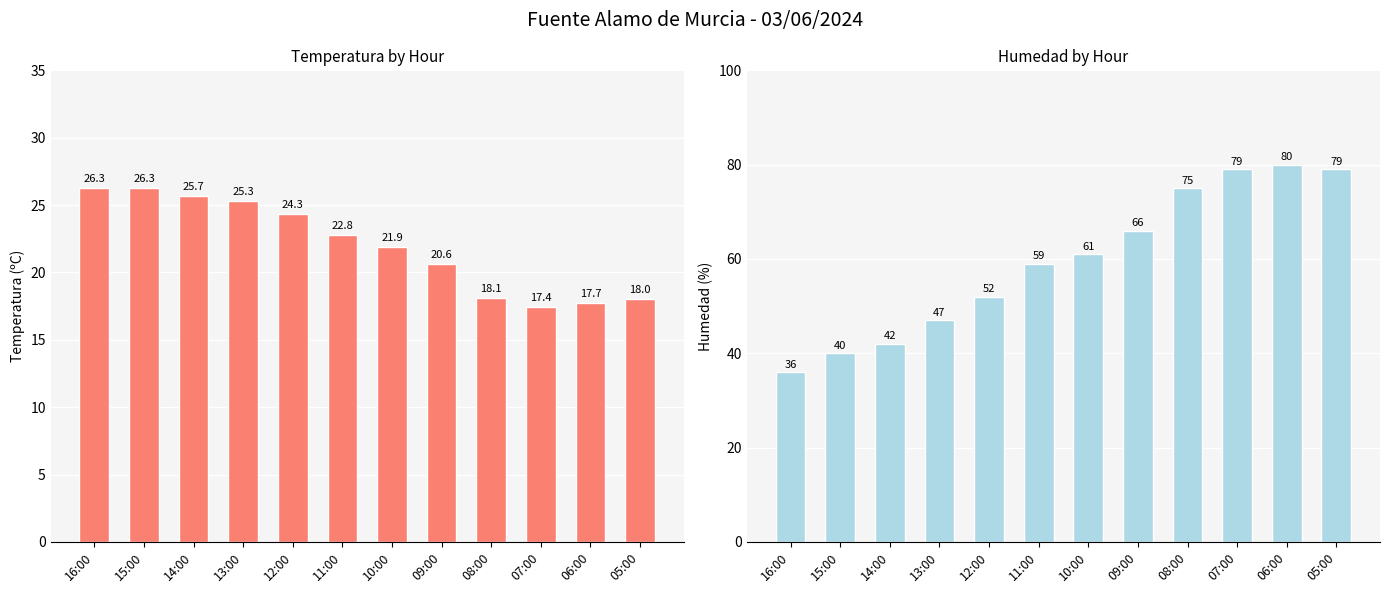

List the labels in order of Humedad (%) value, largest first.

06:00, 07:00, 05:00, 08:00, 09:00, 10:00, 11:00, 12:00, 13:00, 14:00, 15:00, 16:00